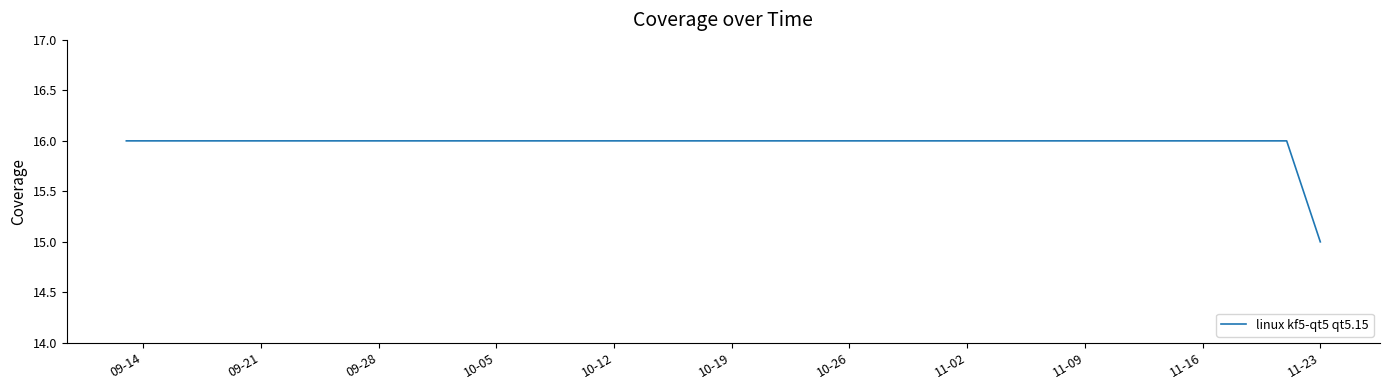

What is the minimum value shown in the chart?

15